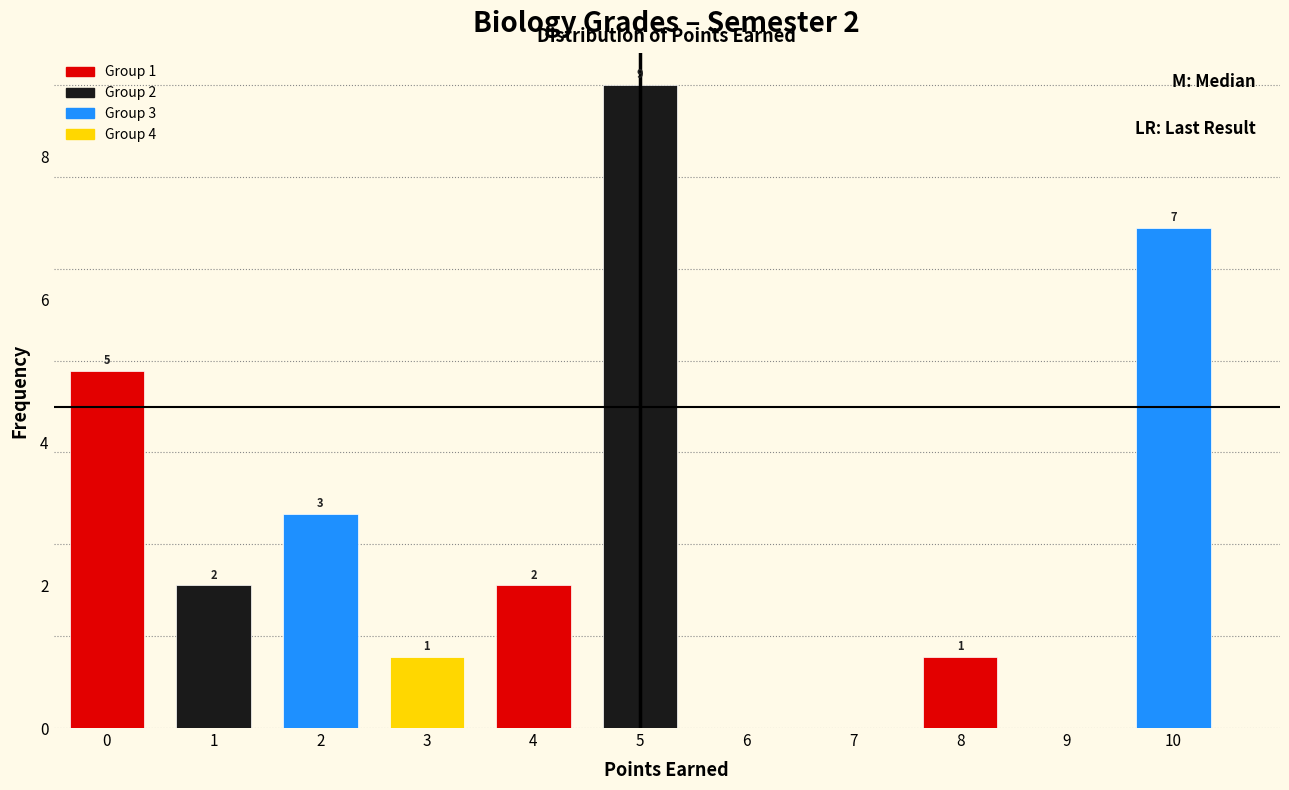

Which range on the x-axis has the tallest bar?

4.5 to 5.5